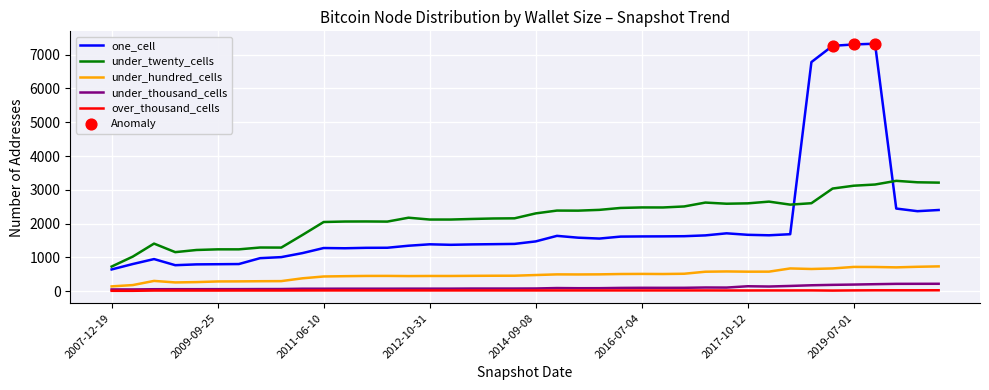

Which series has the largest range (max minus min)?

one_cell